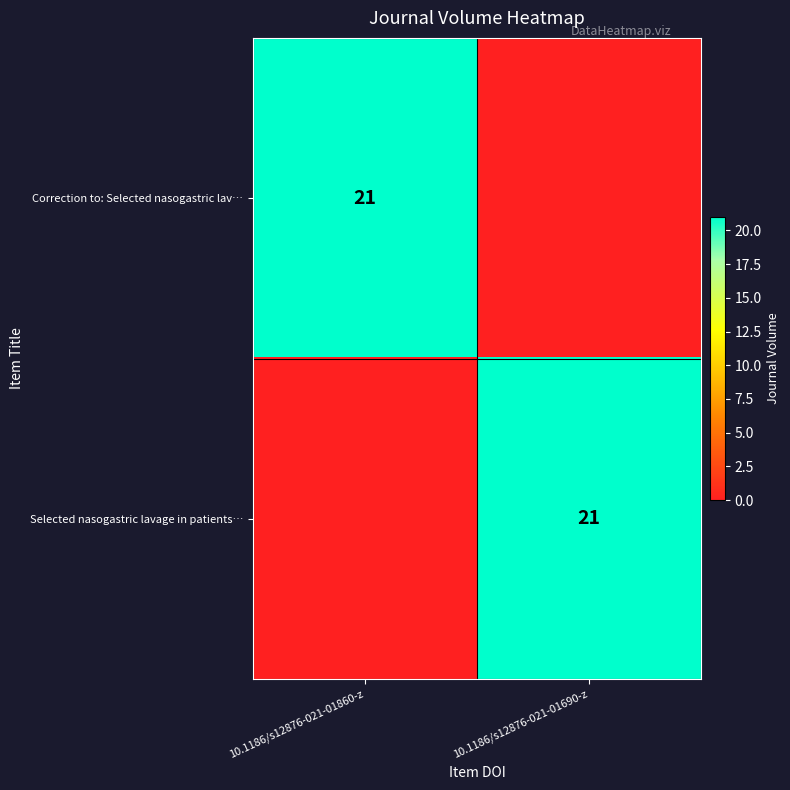

What is the maximum value shown in the chart?

21